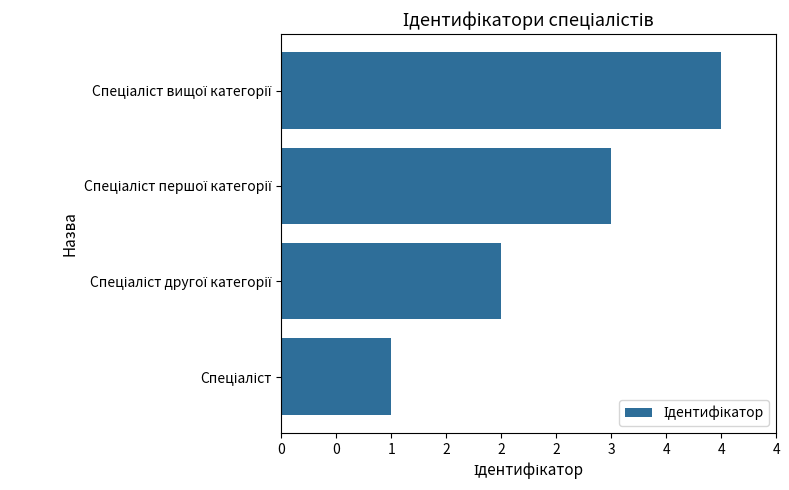

Are the bars horizontal?

Yes